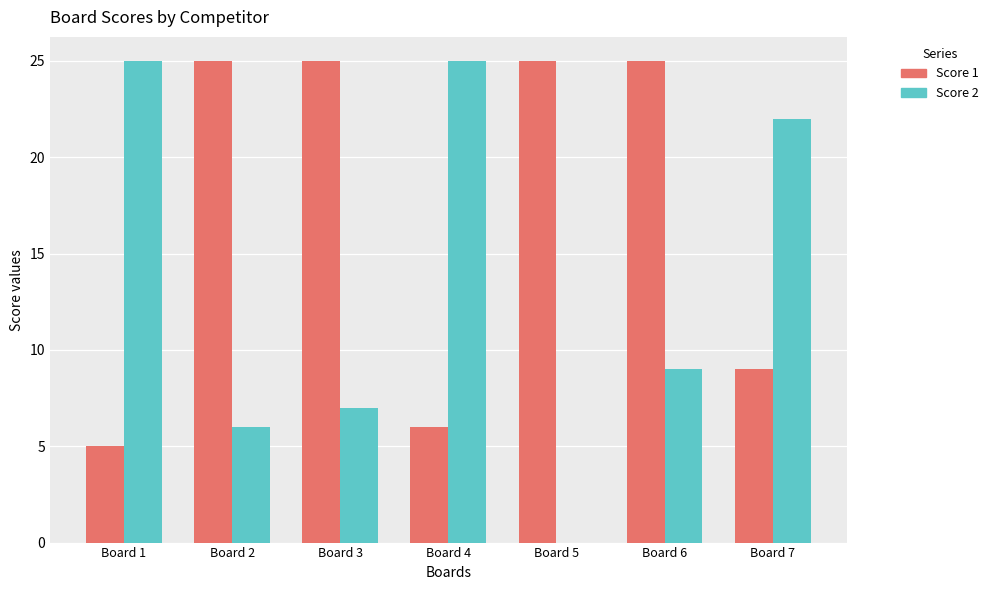

Is it true that Score 2 equals 3 at Board 6?

False